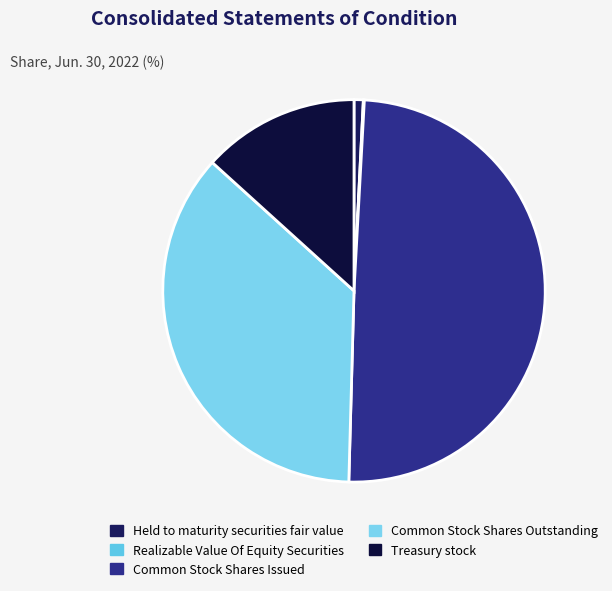

How many slices are in this pie chart?

5